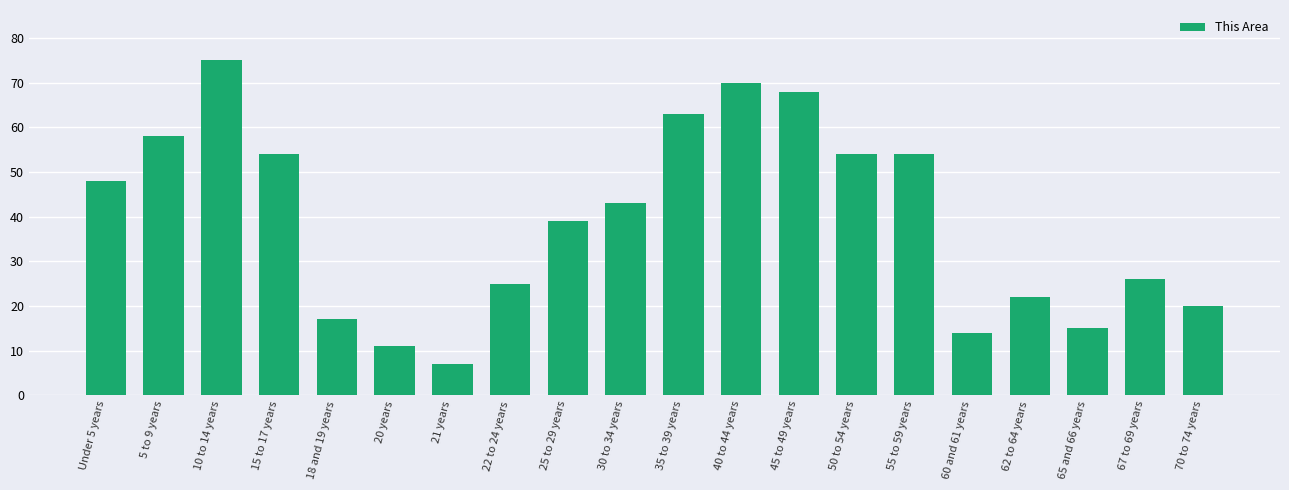

At which label does the data first exceed 43?

Under 5 years